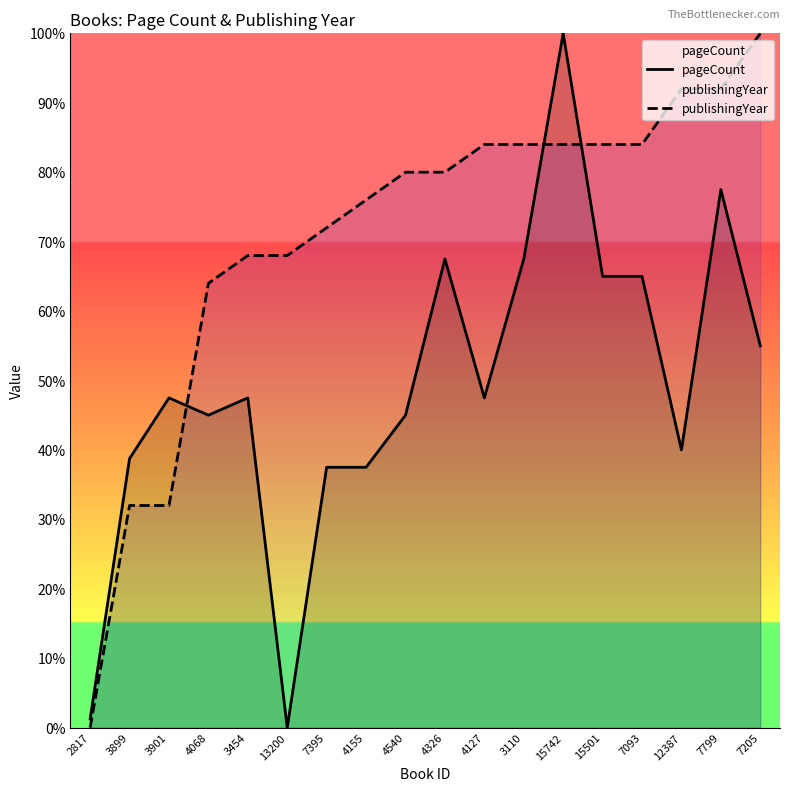

Does the chart have visible grid lines?

No